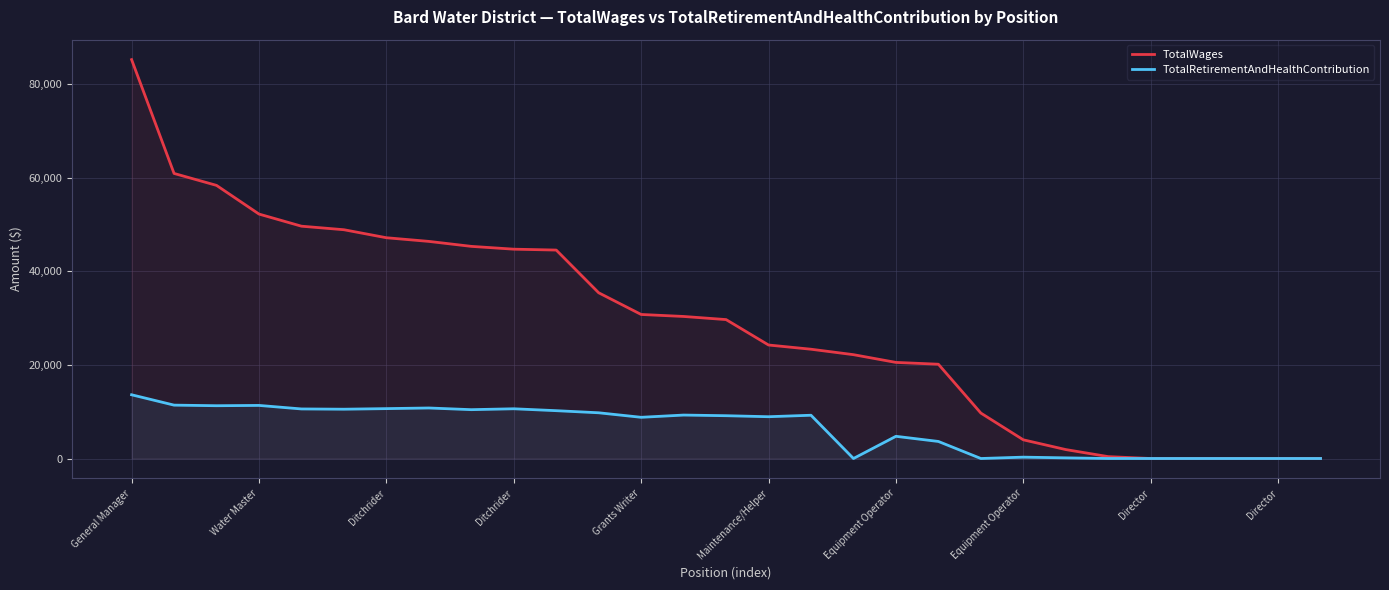

What is the sum of all TotalWages values?

836652